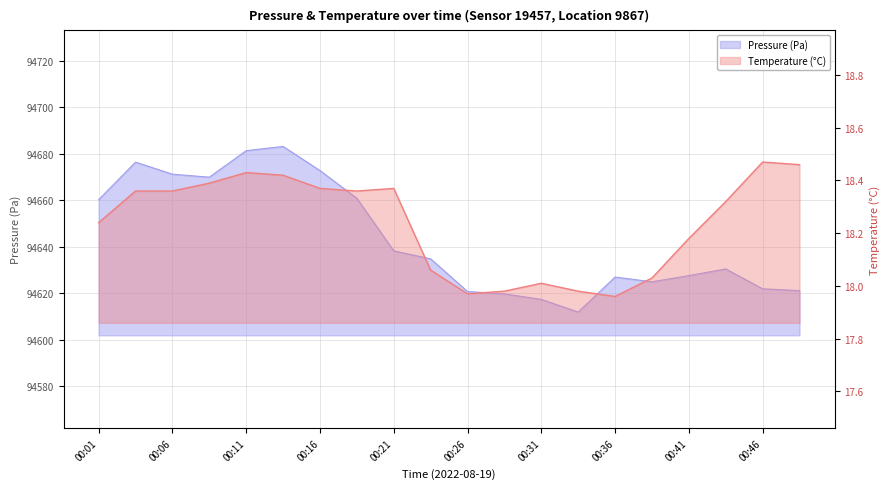

What are all the series names shown in the legend?

pressure, temperature